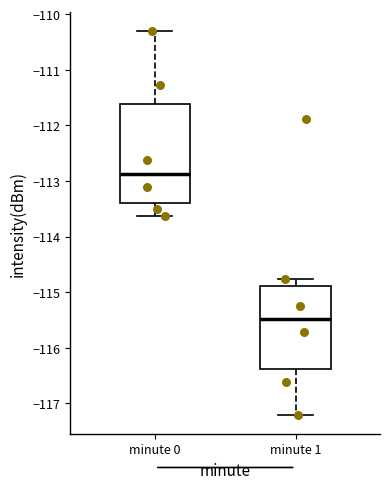

Reading left to right, transcribe this box plot: for each box, give where its median line is, the range the box spans, and where its two whiskers end, as read against the y-axis. The values are not printed on the chart, so give them approximately, as read against the axis.

minute 0: median -112.9, box -113.4 to -111.6, whiskers -113.6 to -110.3
minute 1: median -115.5, box -116.4 to -114.9, whiskers -117.2 to -114.8